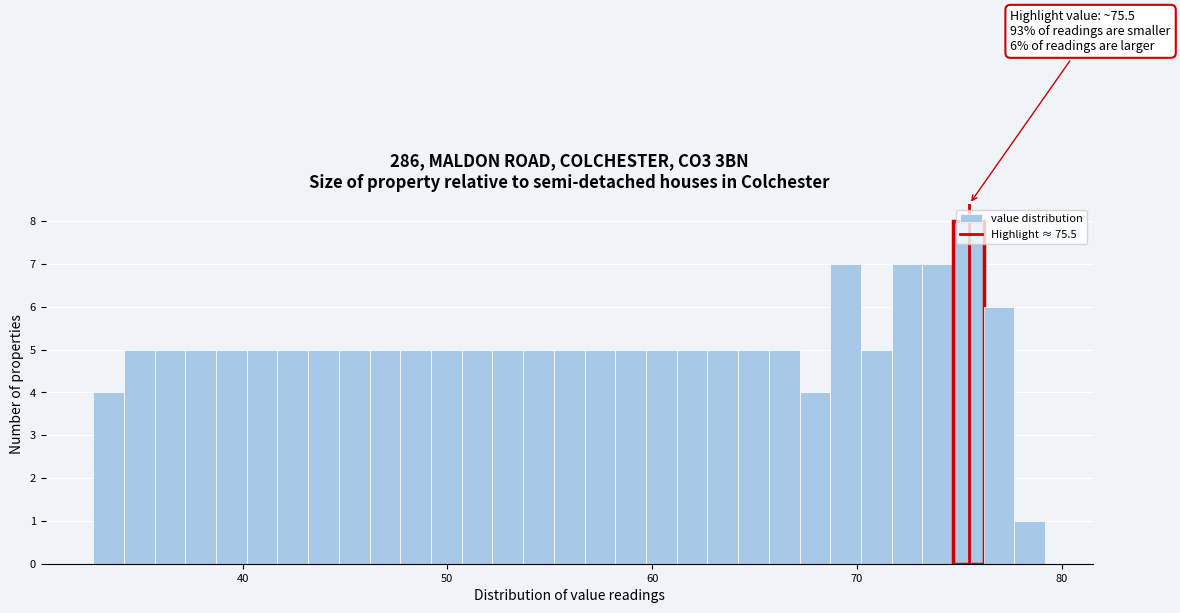

Read against the x-axis, roughly where is the centre of the tallest bar?

75